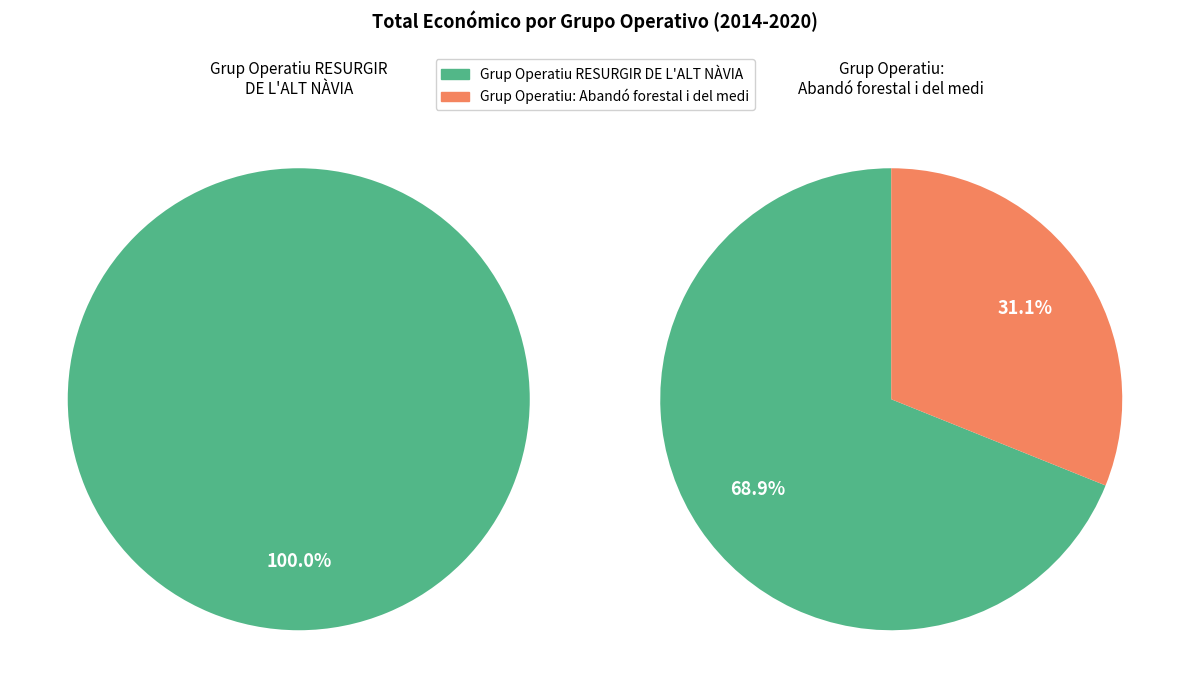

How many segments does this pie chart have?

2